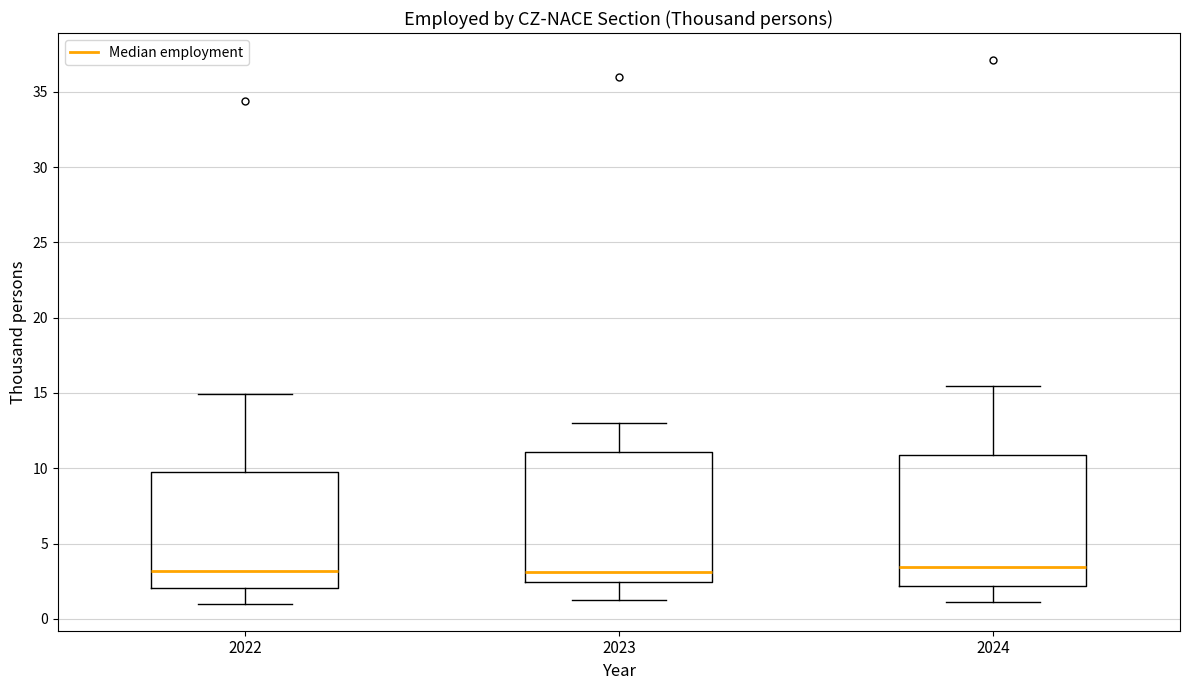

Where is the lower edge of the box at x = 2024 on the y-axis? The values are not printed on the chart, so give them approximately, as read against the axis.

2.0